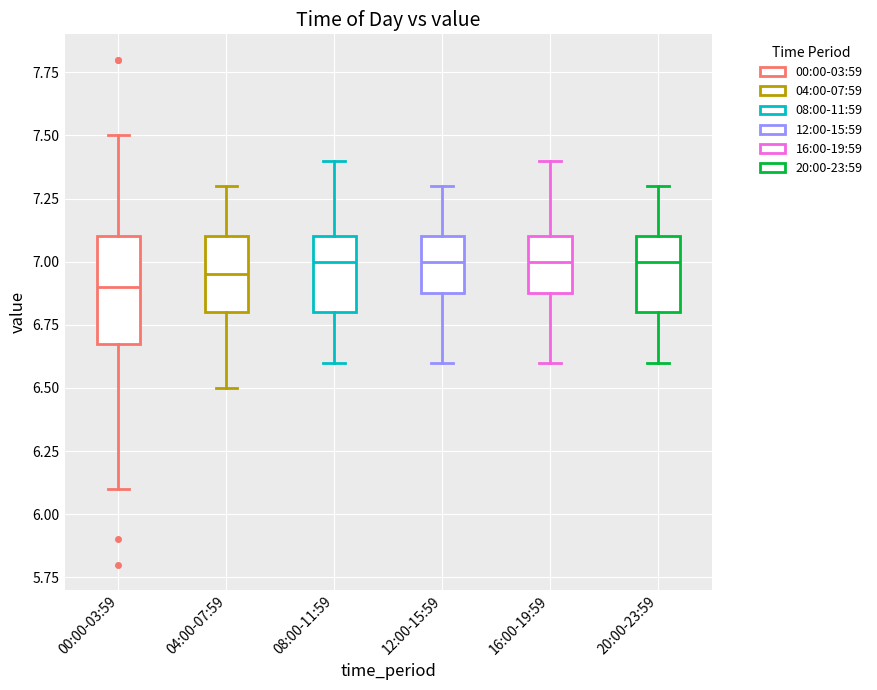

Where does the lower whisker of the box for 08:00-11:59 end on the y-axis? The values are not printed on the chart, so give them approximately, as read against the axis.

6.60